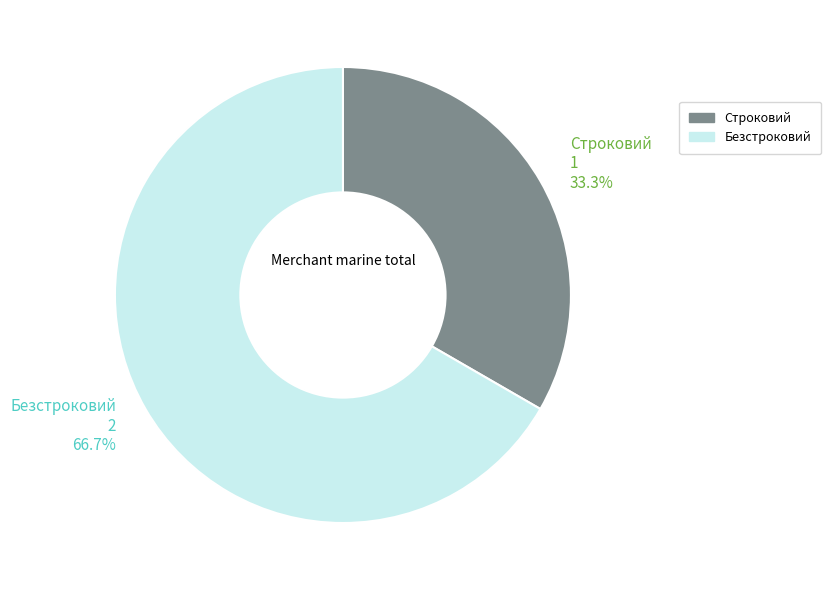

Is Строковий the majority of the pie?

No